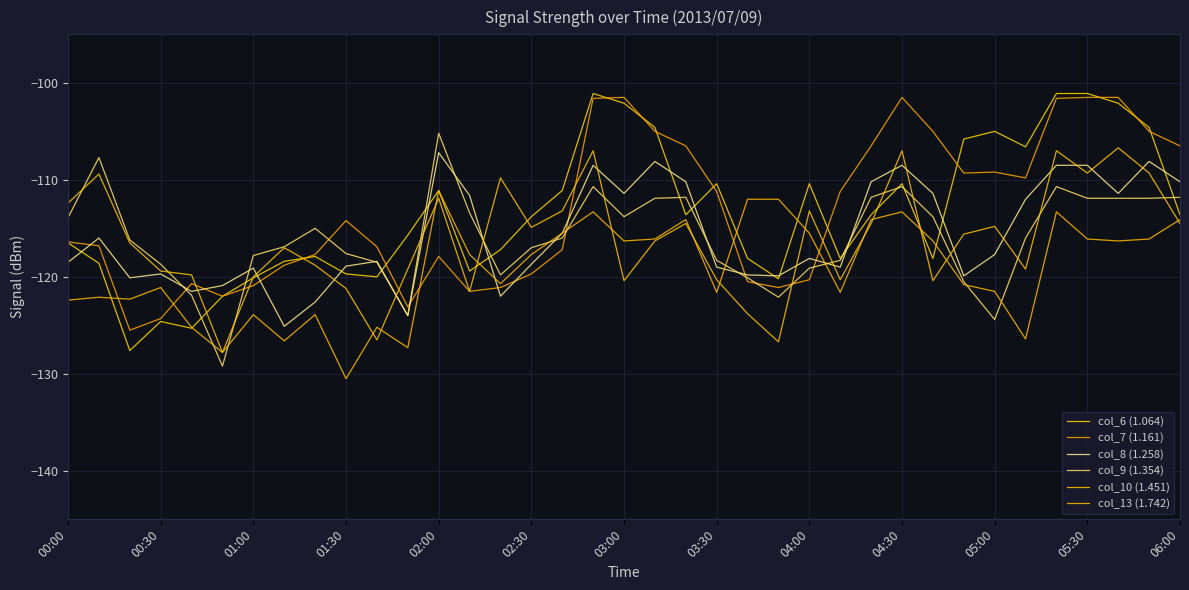

Count the number of categories in the chart.

37